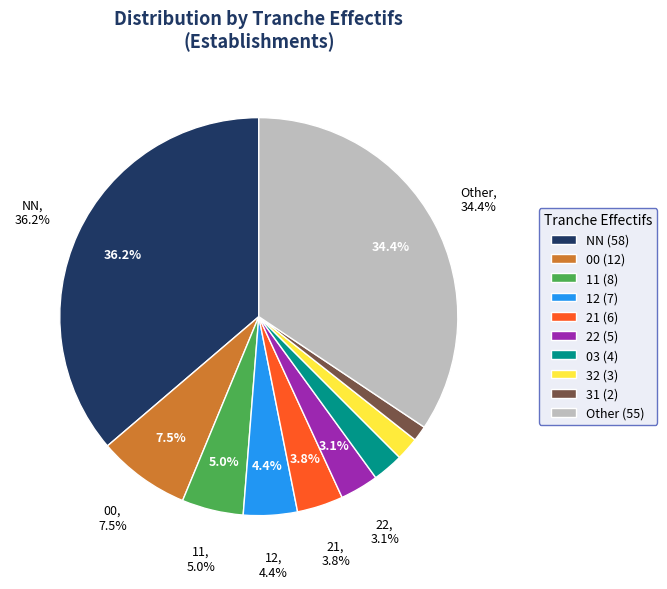

The 22 slice represents 3% of the pie. True or false?

True